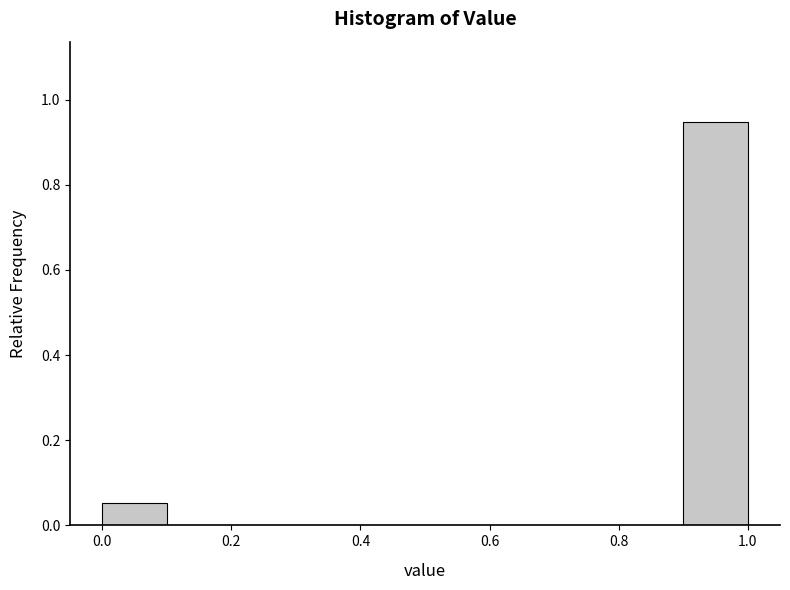

Over which range of the x-axis is the bar tallest?

0.9 to 1.0